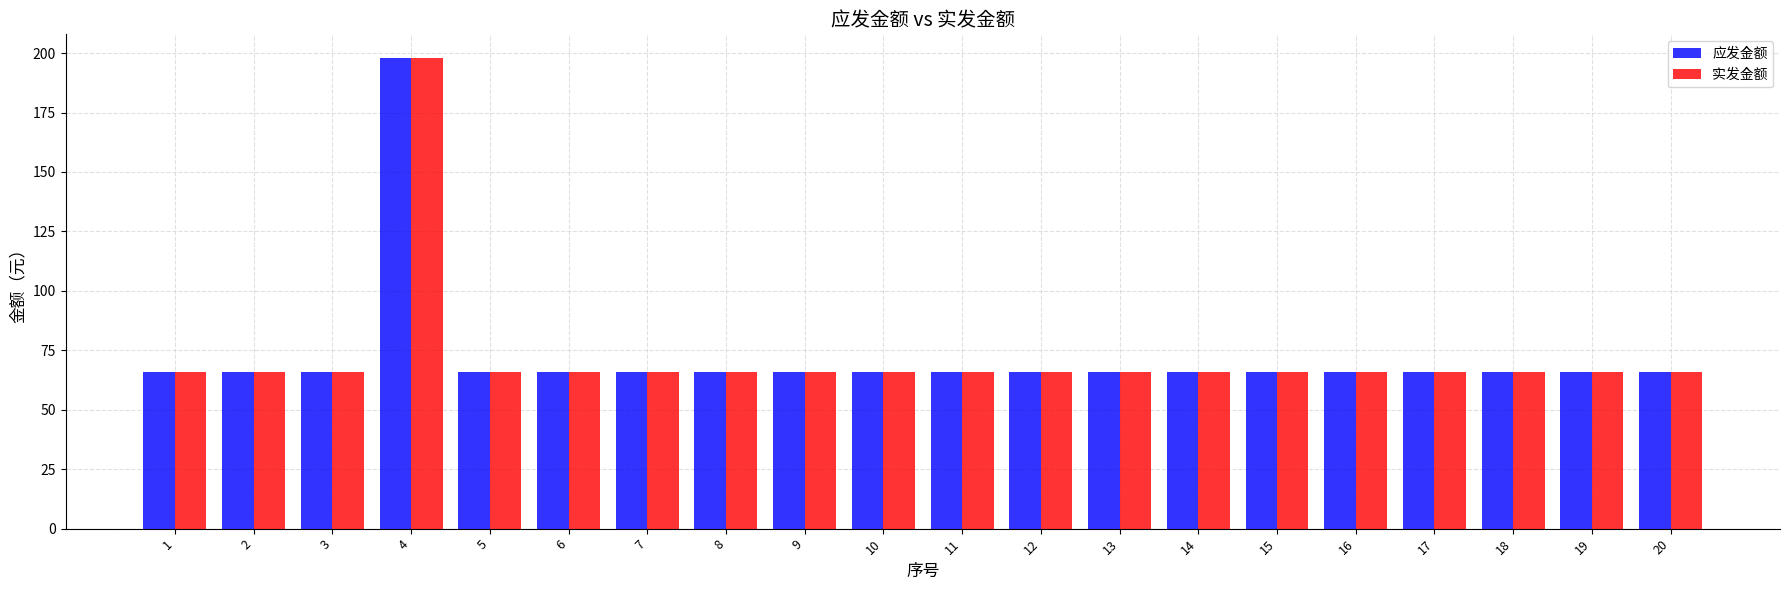

What is the average value of the 实发金额 series?

73